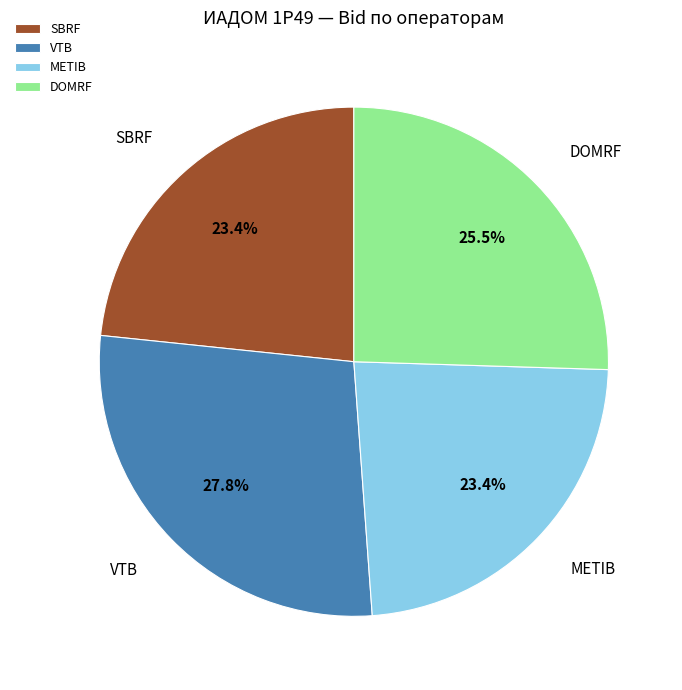

What is the largest slice in the pie chart?

VTB